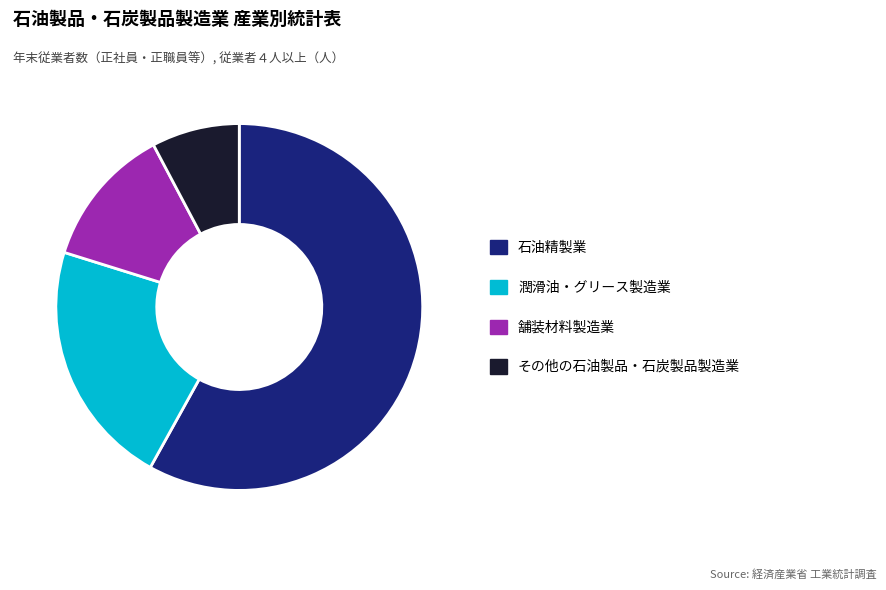

Which slice represents more than half of the pie?

石油精製業